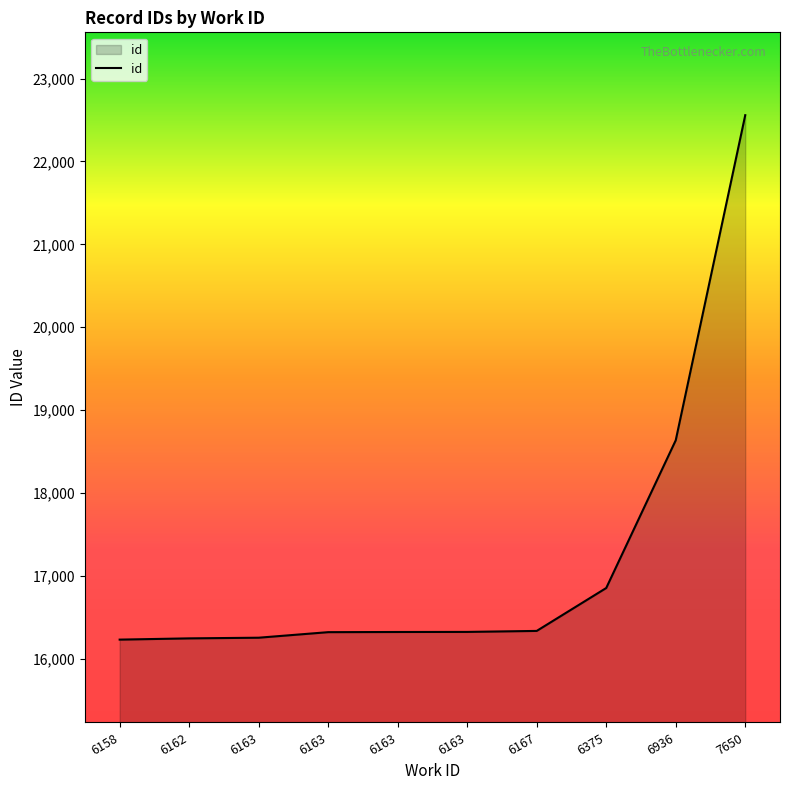

True or false: the data shows 16334 at 6167.

True